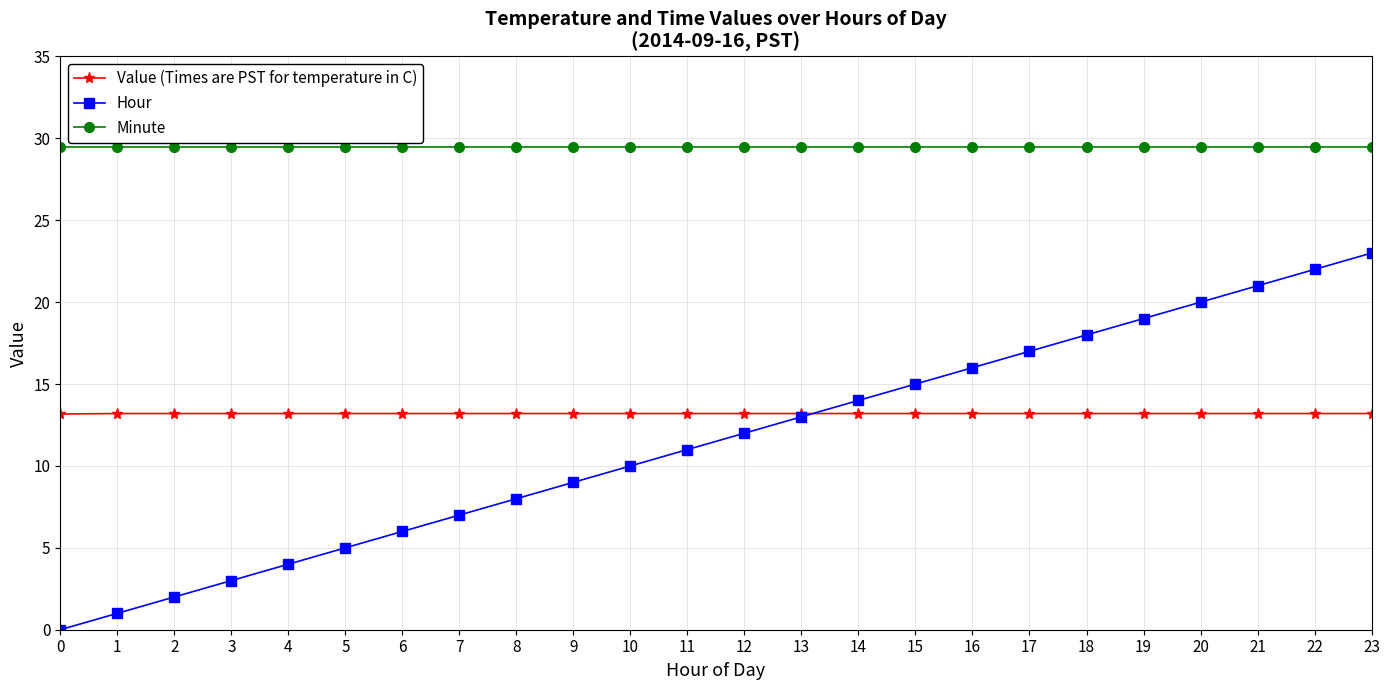

What is the spread (max minus min) of values at 23?

16.3